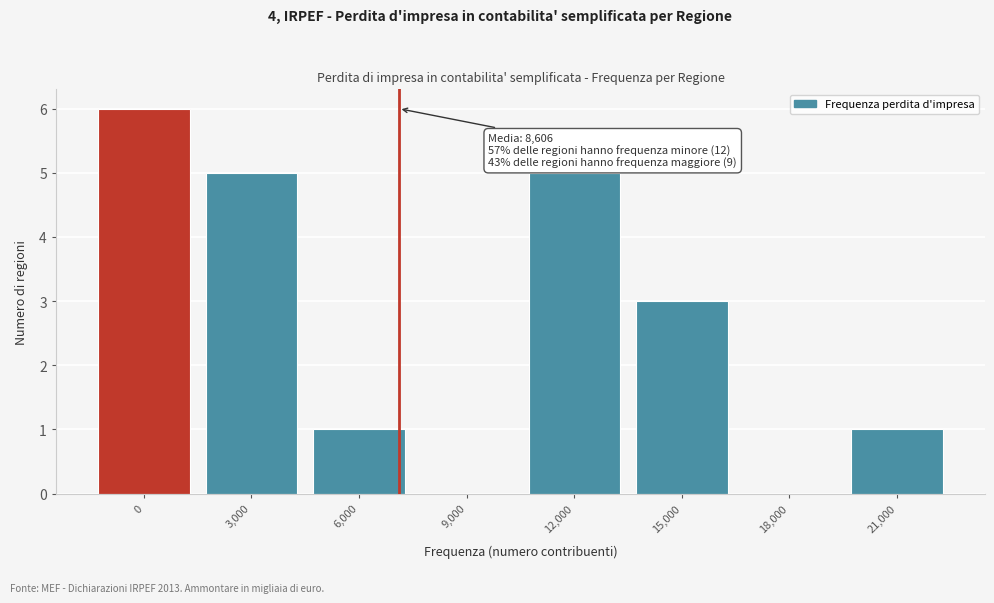

Reading left to right, extract all data points from this chart.

0=6	3,000=5	6,000=1	9,000=0	12,000=5	15,000=3	18,000=0	21,000=1